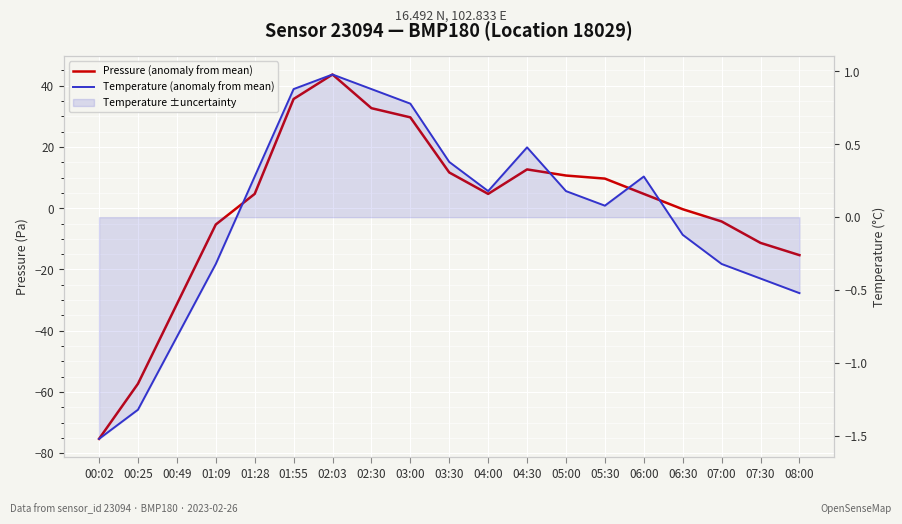

The value of Temperature (anomaly from mean) at 00:25 is -1.3. True or false?

True